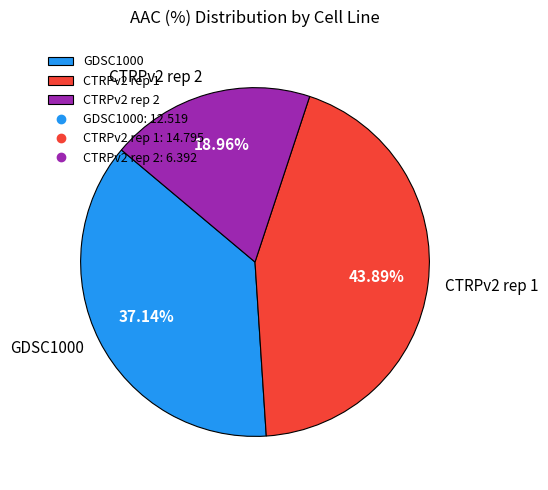

Rank the categories by value from lowest to highest.

CTRPv2 rep 2, GDSC1000, CTRPv2 rep 1